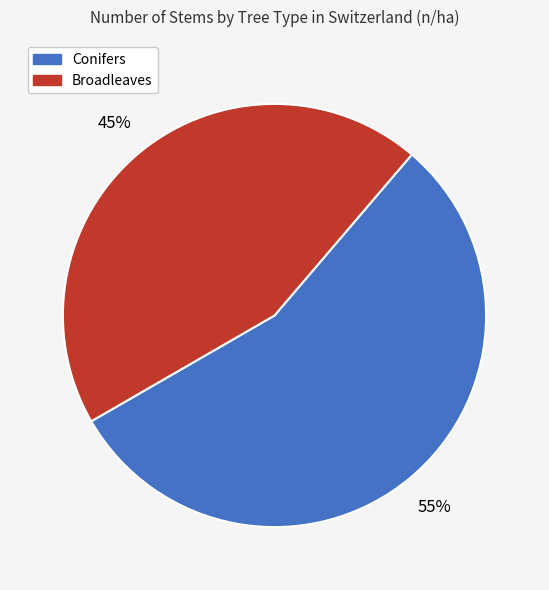

The Conifers slice represents 67% of the pie. True or false?

False